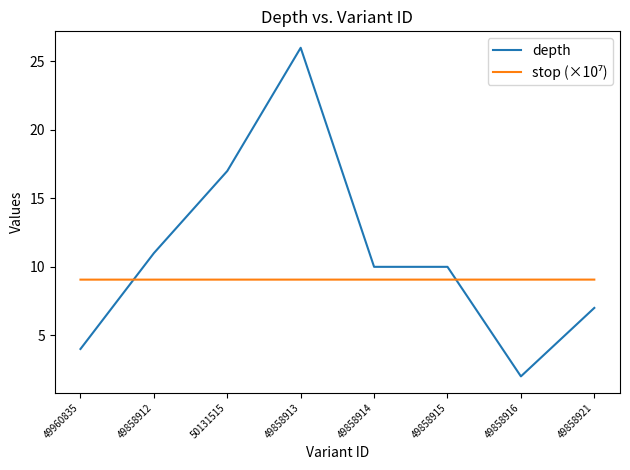

What is the maximum value for depth?

26.0